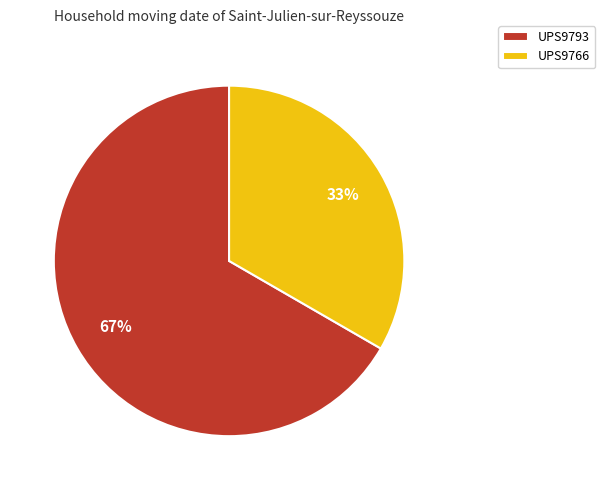

How many segments does this pie chart have?

2